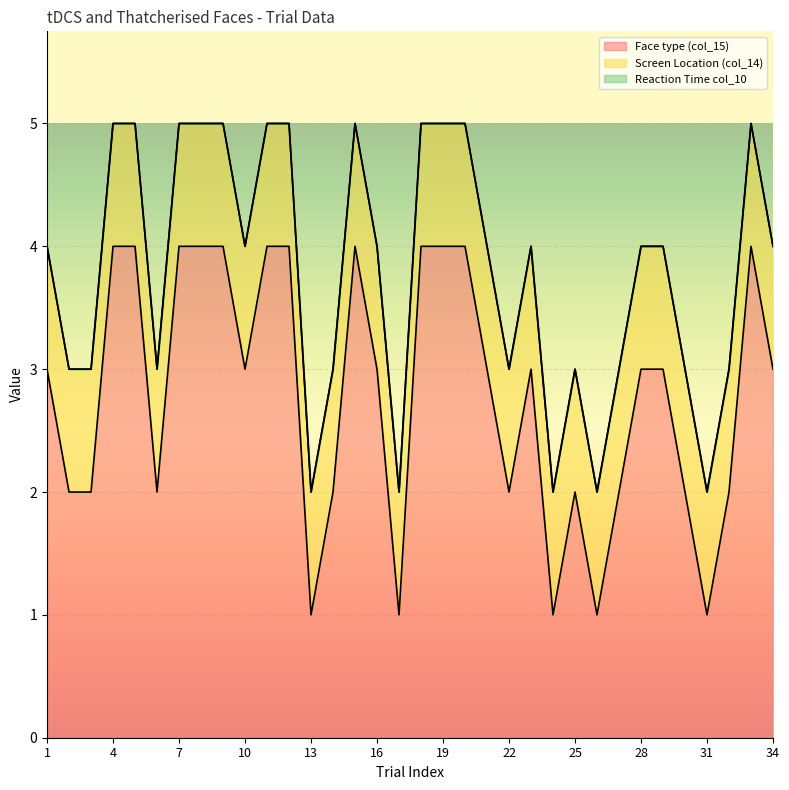

Is it true that Reaction Time col_10 equals 0 at 11?

True